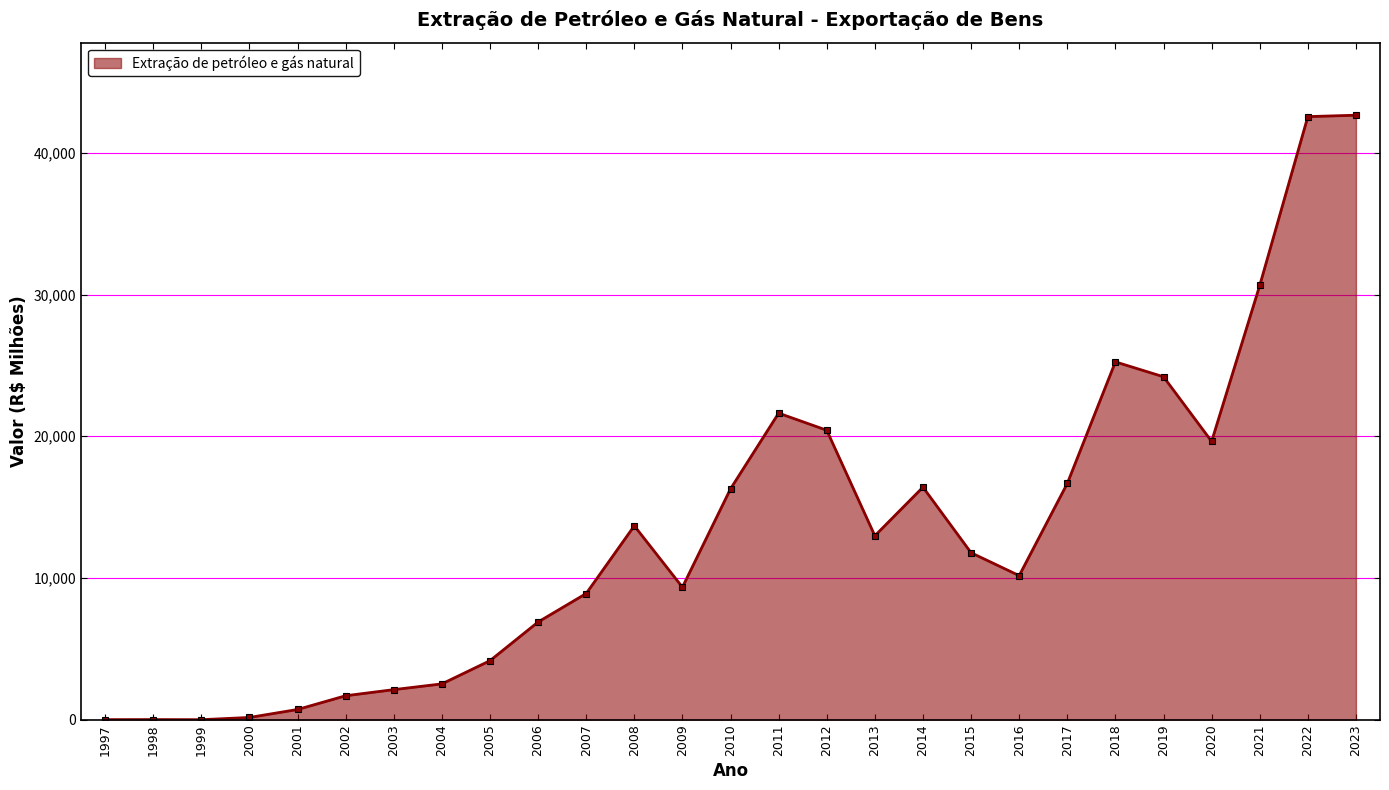

Approximately how many times larger is the value at 2009 compared to 2002?

5.5